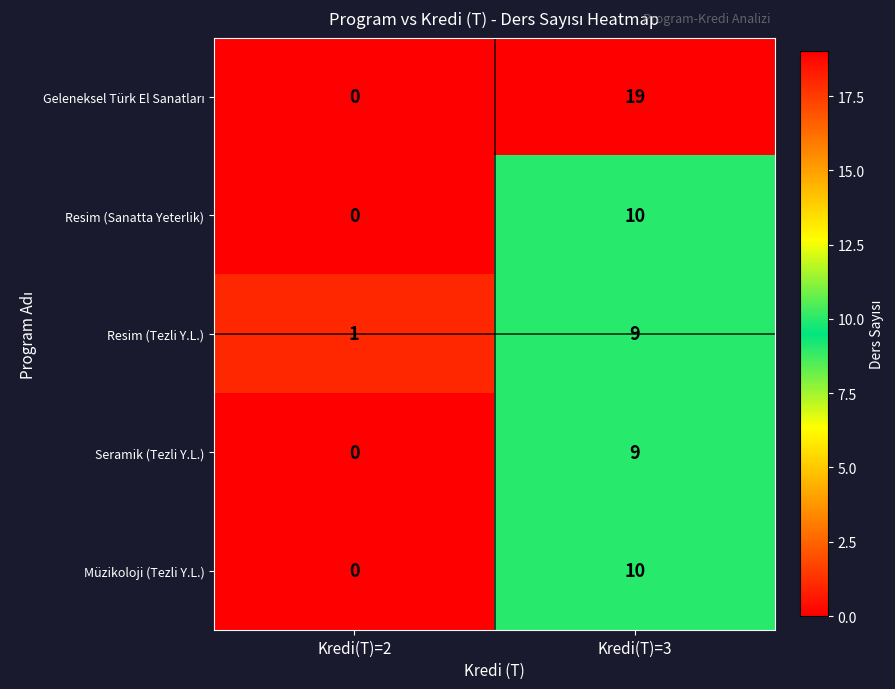

What is the total value across all series at Kredi(T)=3?

57